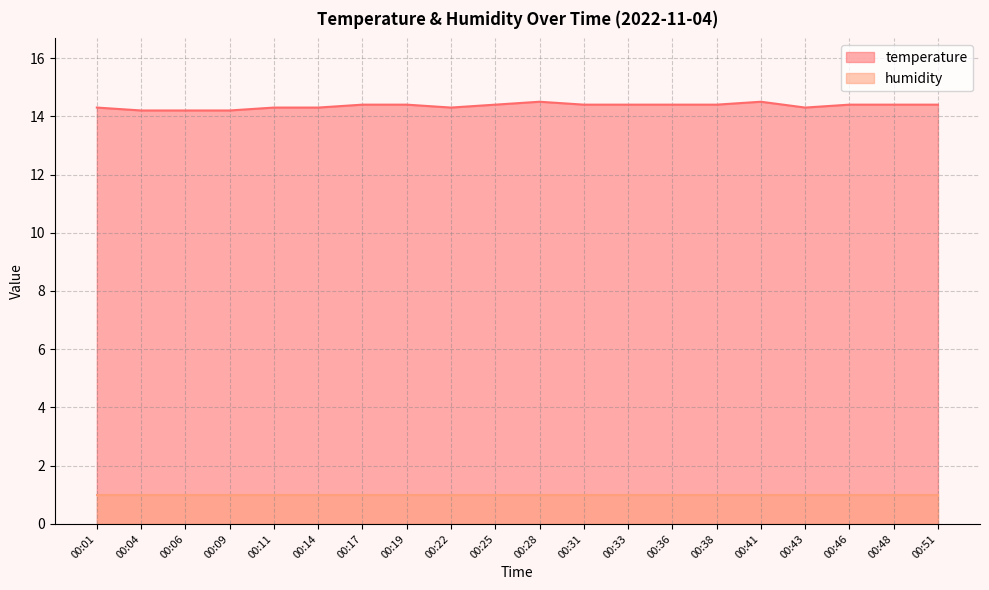

Reading right to left, transcribe all the data shown in this chart.

14.4	14.4	14.4	14.3	14.5	14.4	14.4	14.4	14.4	14.5	14.4	14.3	14.4	14.4	14.3	14.3	14.2	14.2	14.2	14.3